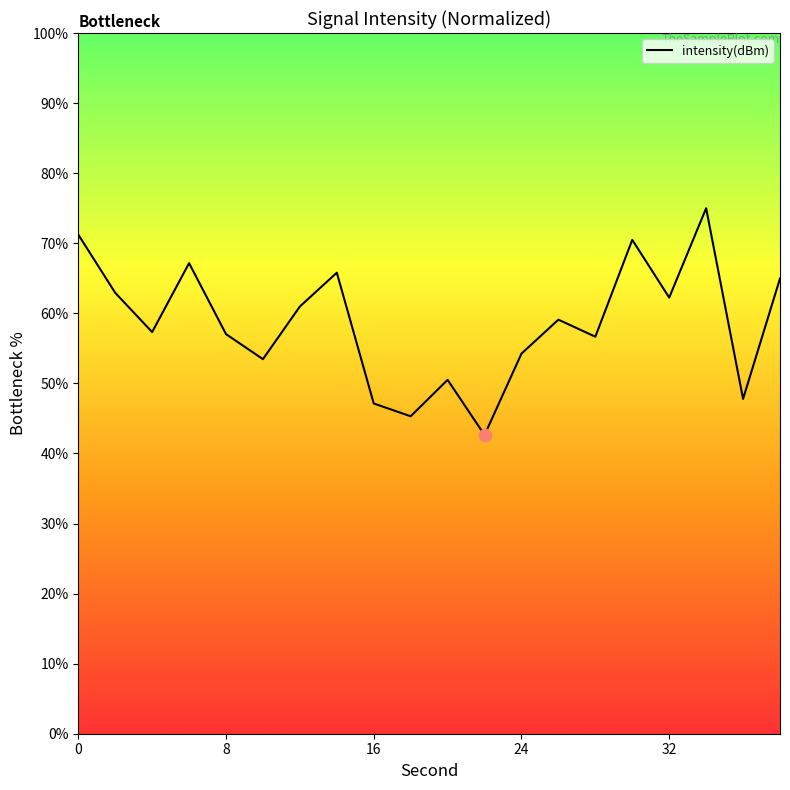

Between 4 and 32, which is larger?

32